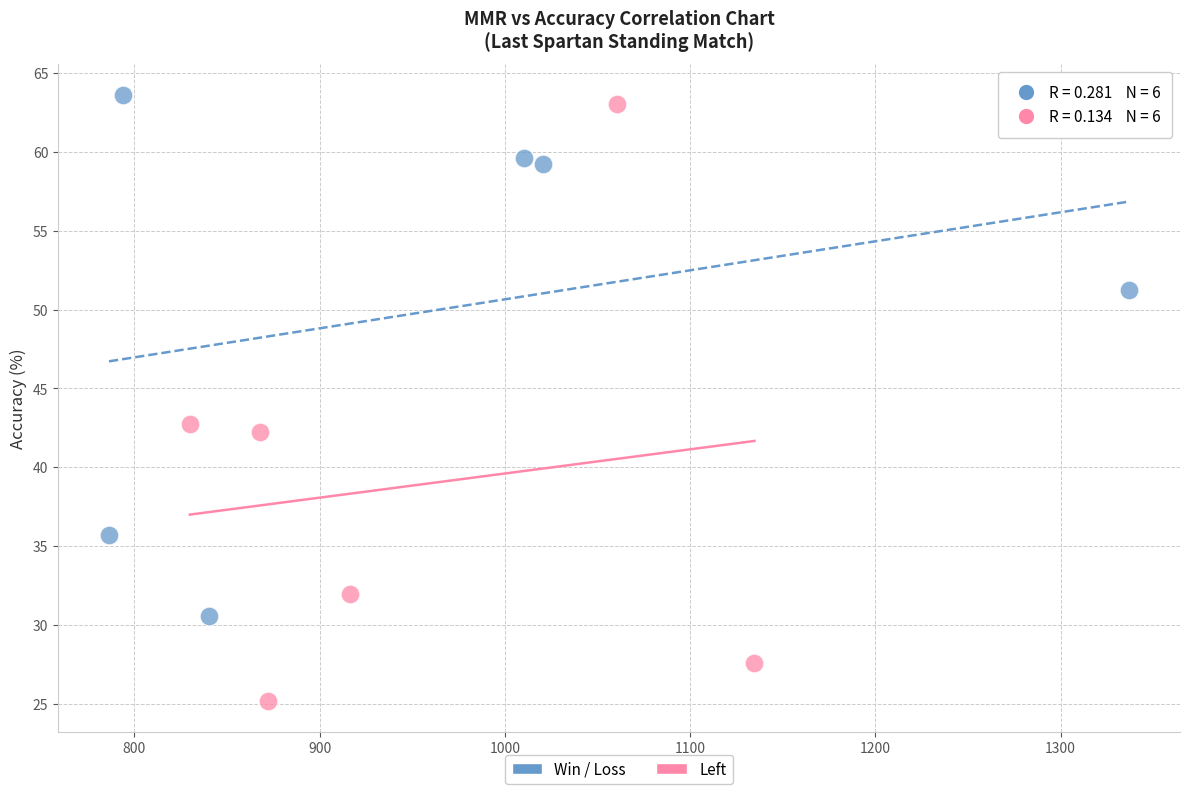

Which series contains the lowest Y value?

Left